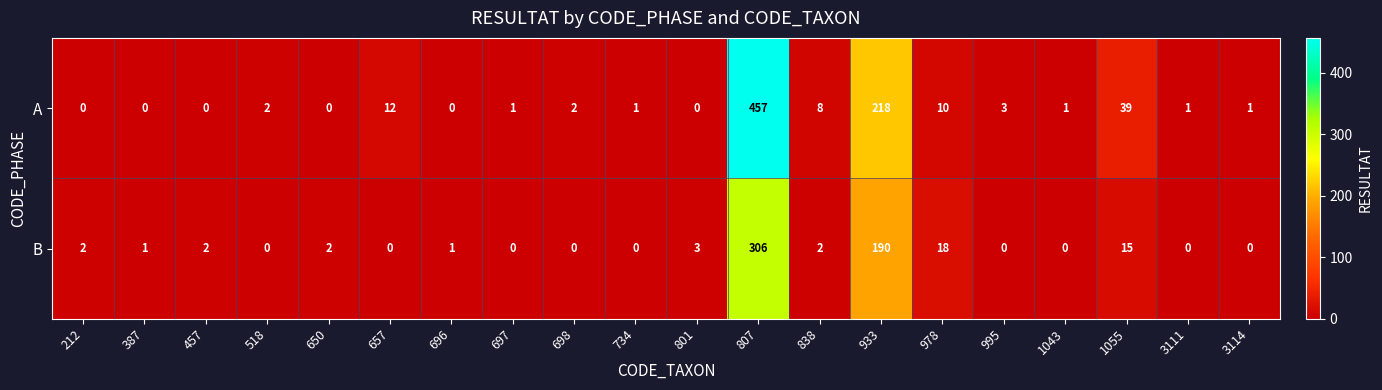

True or false: A has a value of 10 at 978.

True